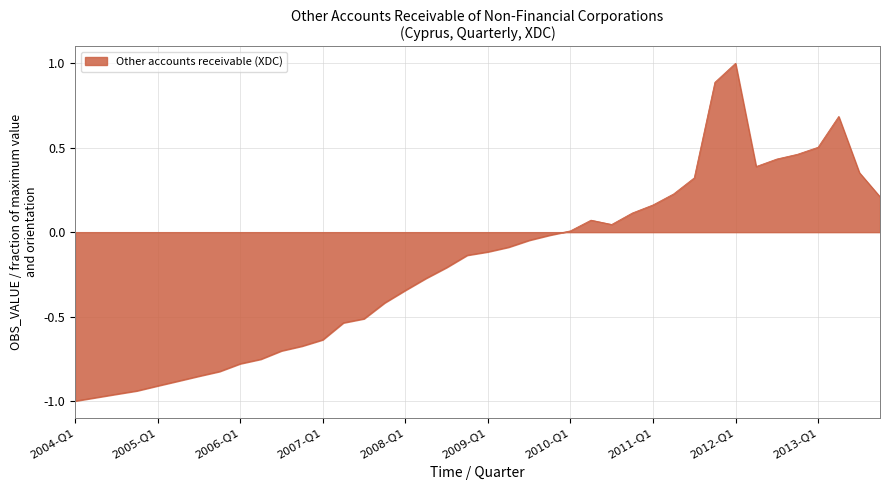

What is the greatest value displayed?

1.0